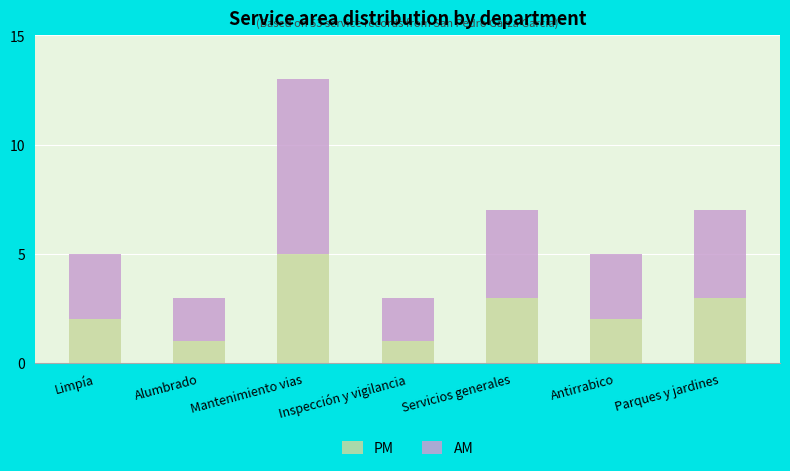

What is the lowest value of the PM series?

1